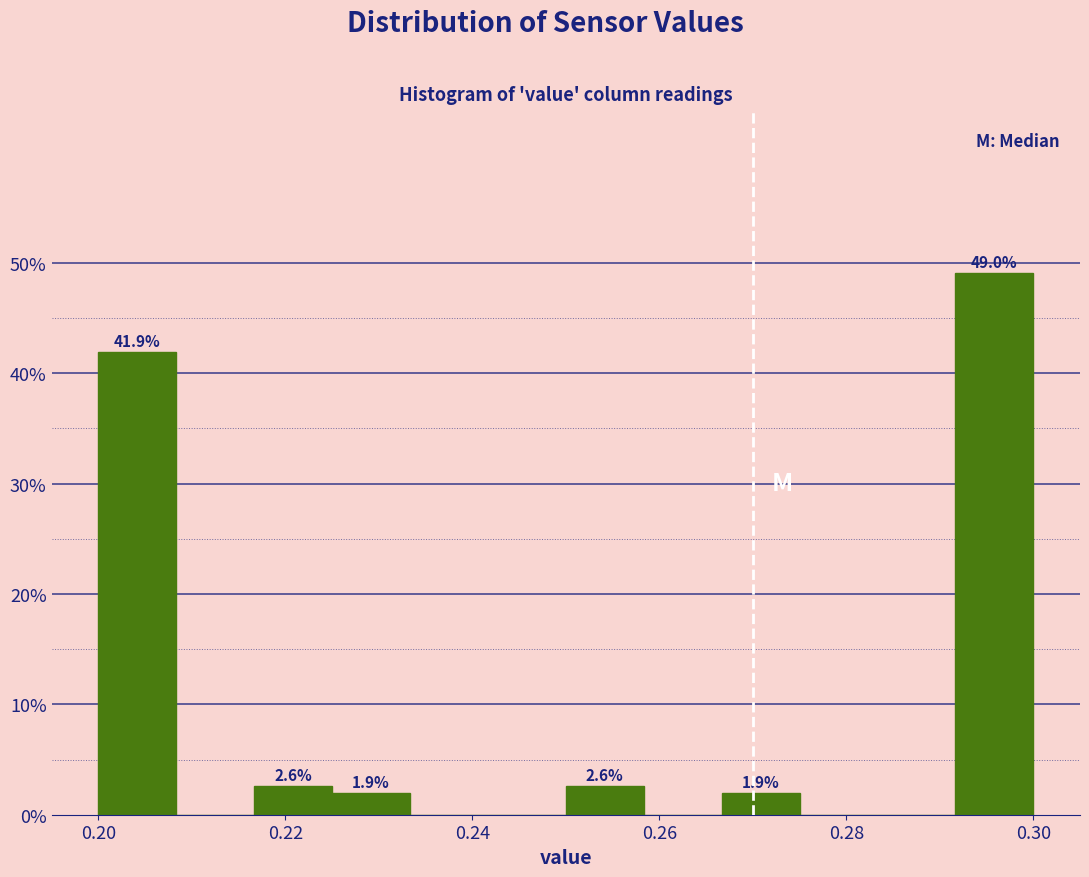

Which range on the x-axis has the tallest bar?

0.292 to 0.300